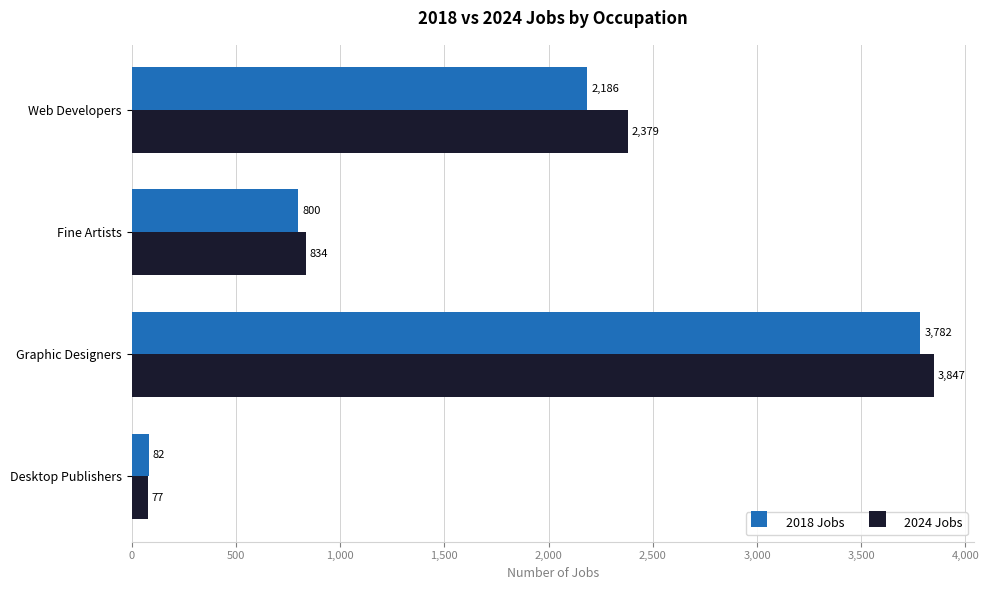

At which category is the sum across all series the highest?

Graphic Designers